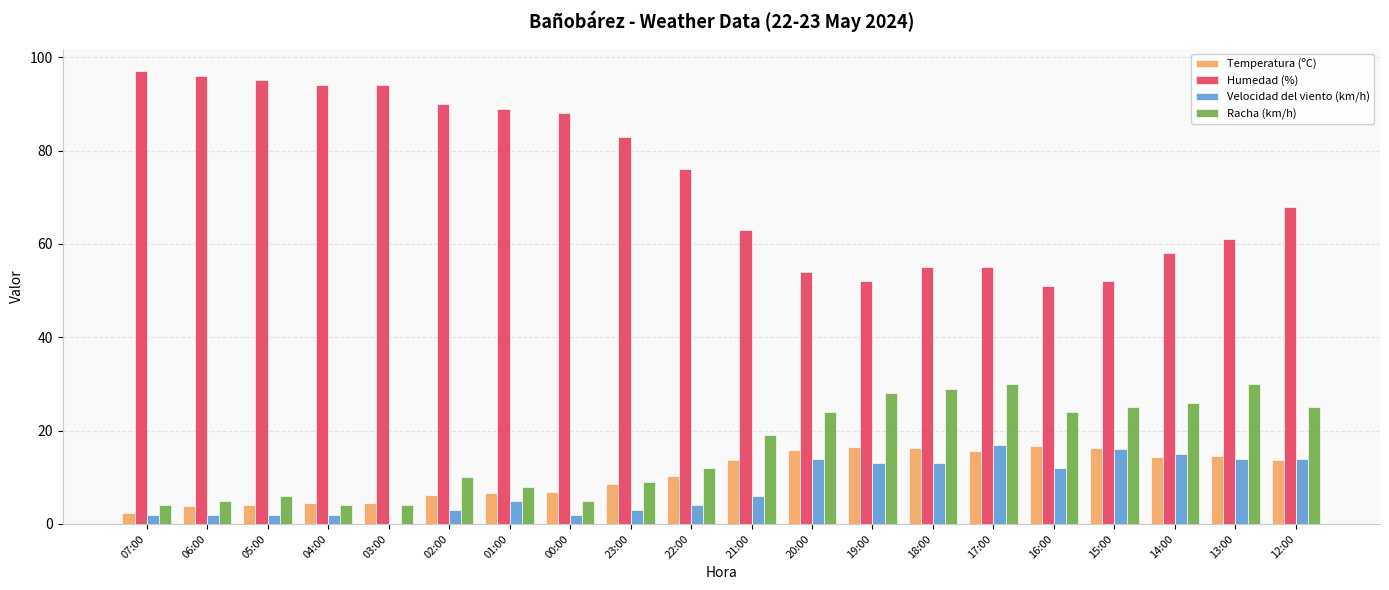

What is the highest value of the Temperatura (ºC) series?

16.8